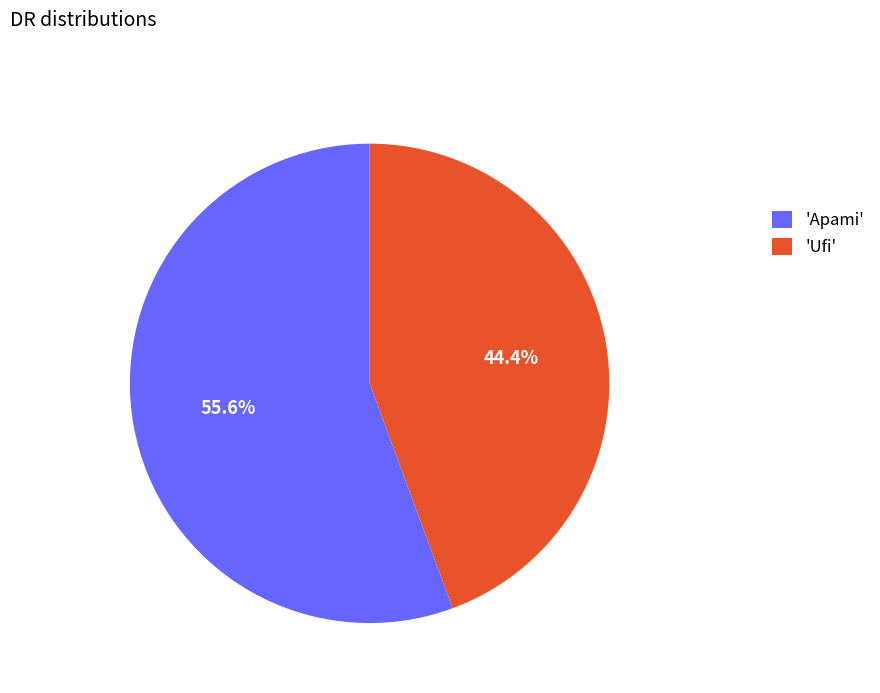

Is the sum of 'Apami' and 'Ufi' greater than half?

Yes